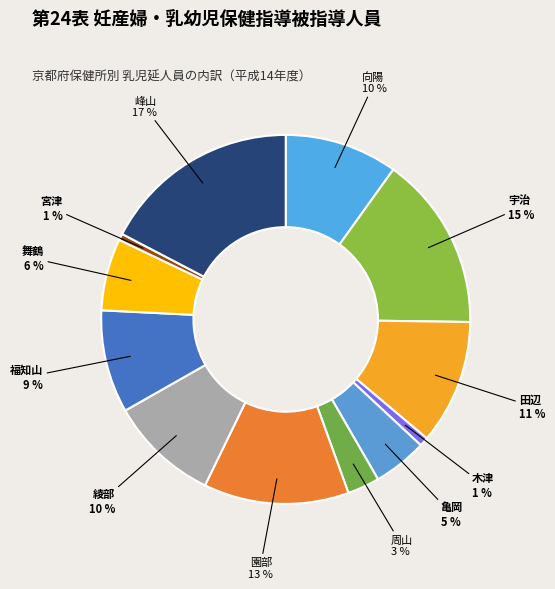

Which category has the biggest portion of the pie?

峰山